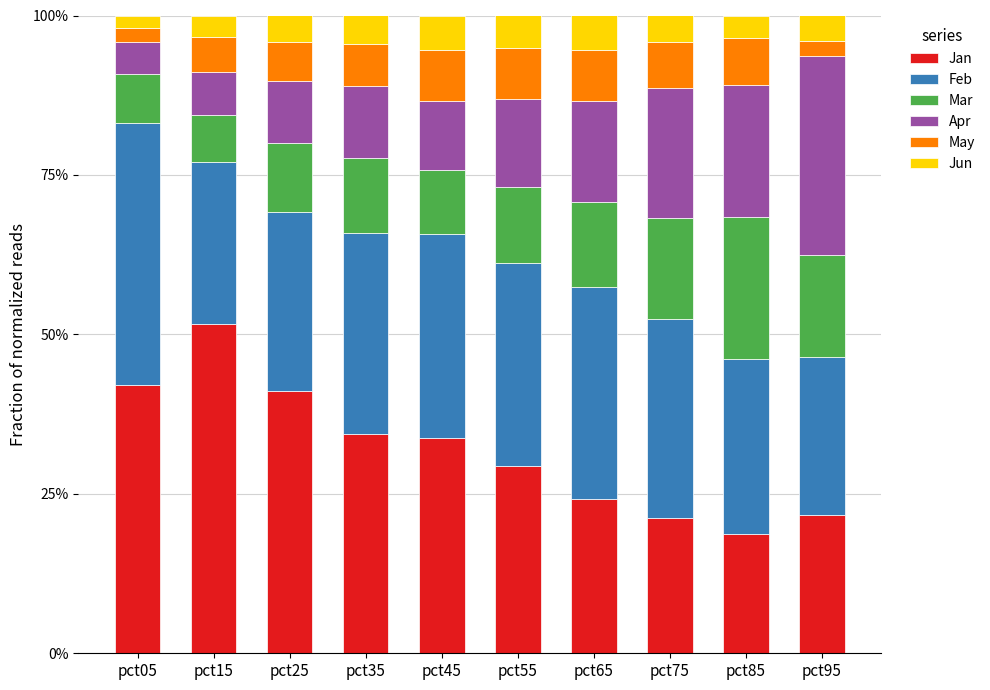

Where is Mar nearest to the value 0?

pct15